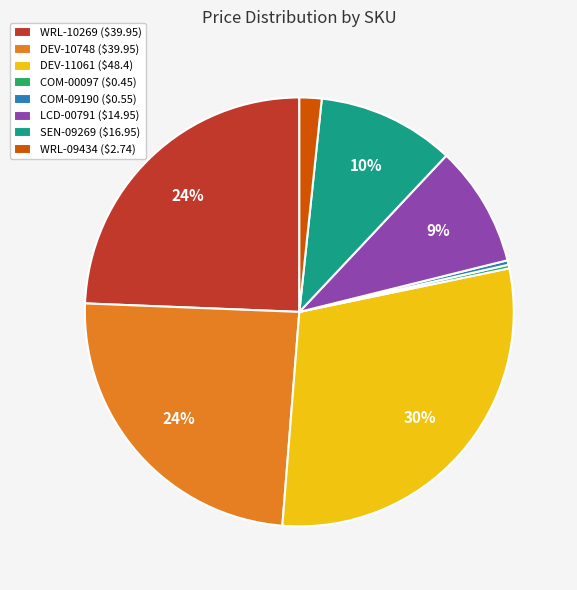

Between DEV-10748 and LCD-00791, which is larger?

DEV-10748